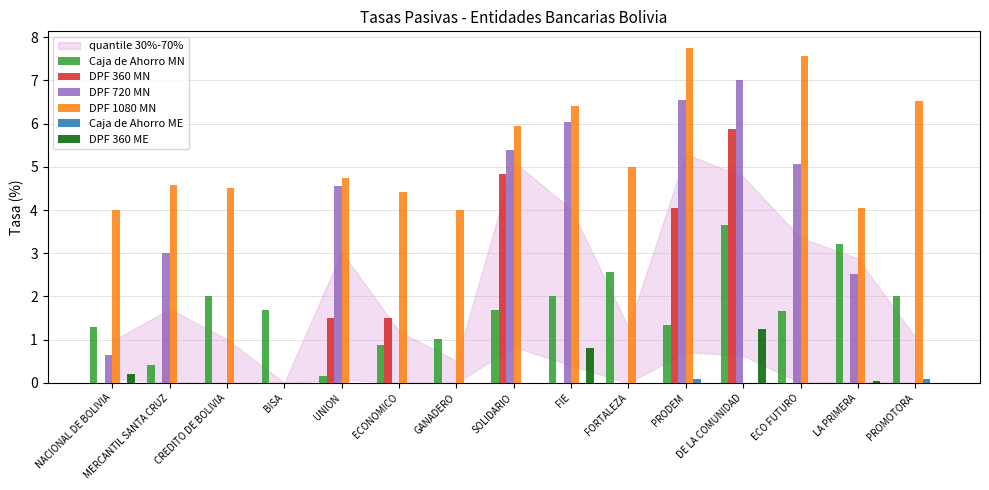

What is the approximate value of DPF 720 MN at ECO FUTURO?

5.1